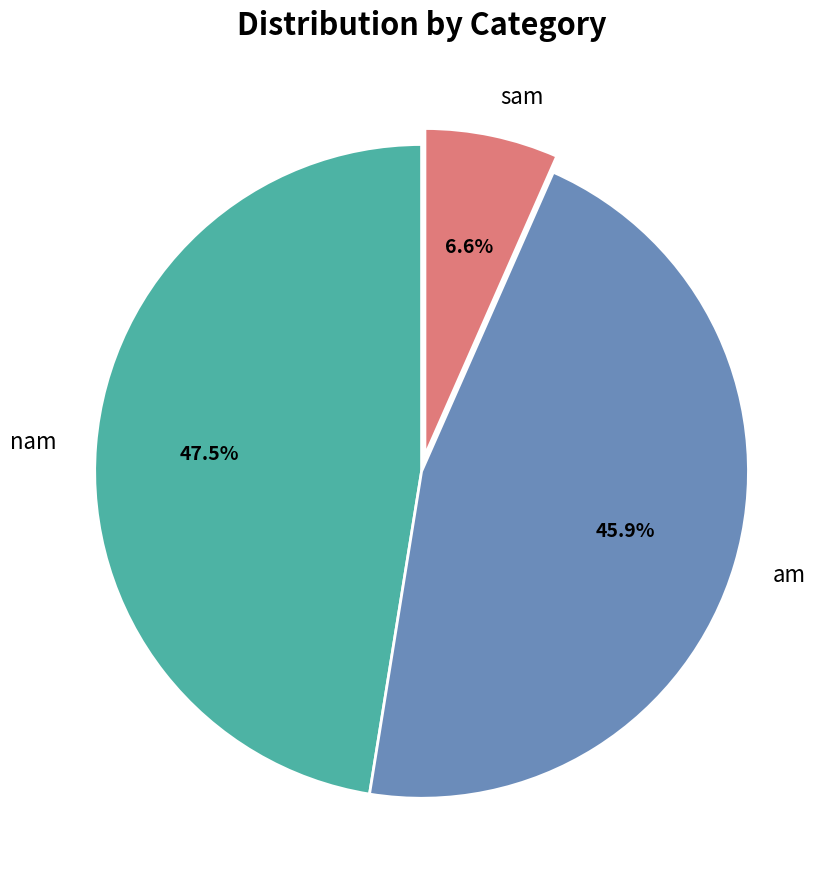

To the nearest percent, what is the difference between the largest and smallest slice percentages?

41%